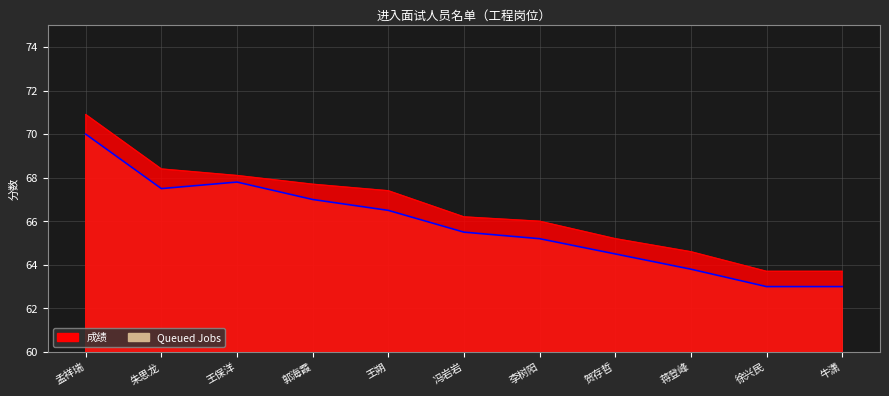

Rank the series by their maximum value, from highest to lowest.

成绩, Queued Jobs